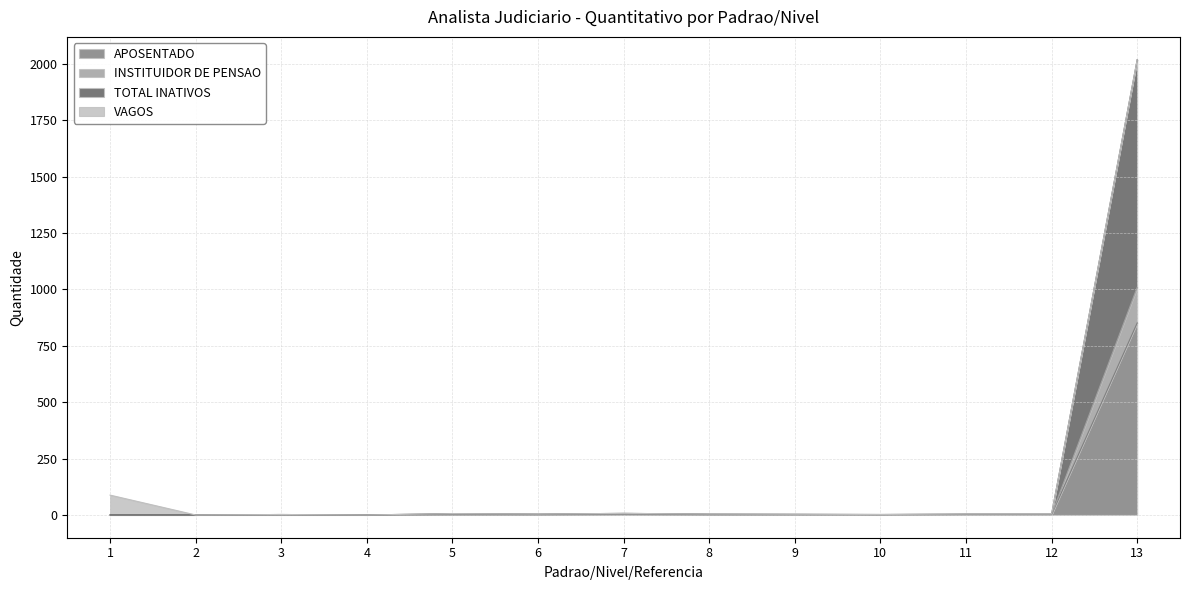

What is the maximum value for APOSENTADO?

851